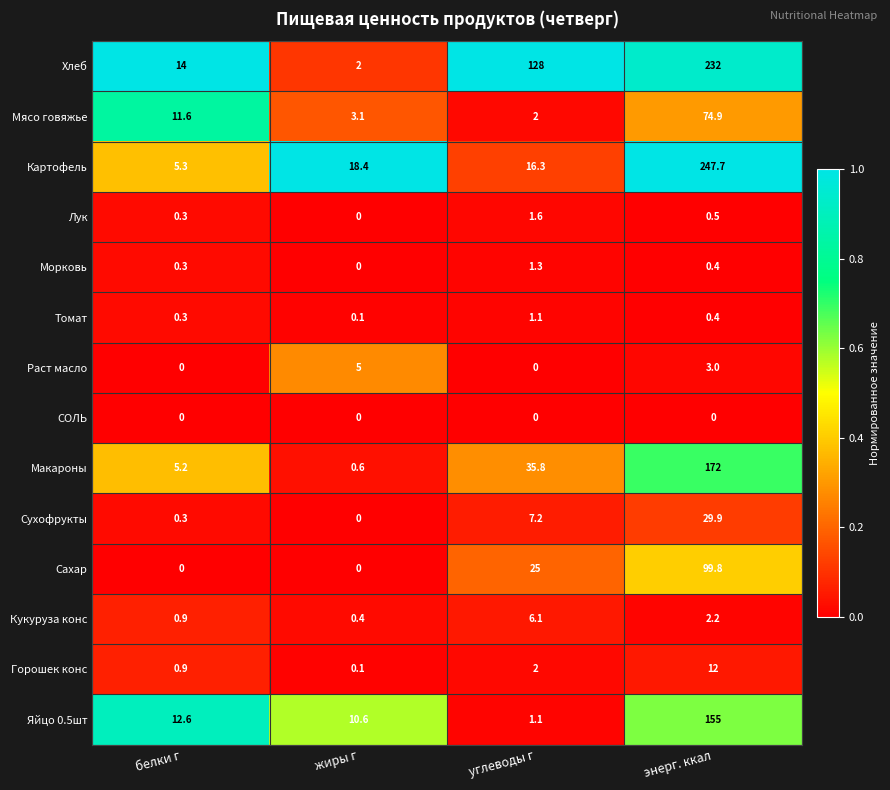

True or false: Хлеб has a value of 19.5 at белки г.

False